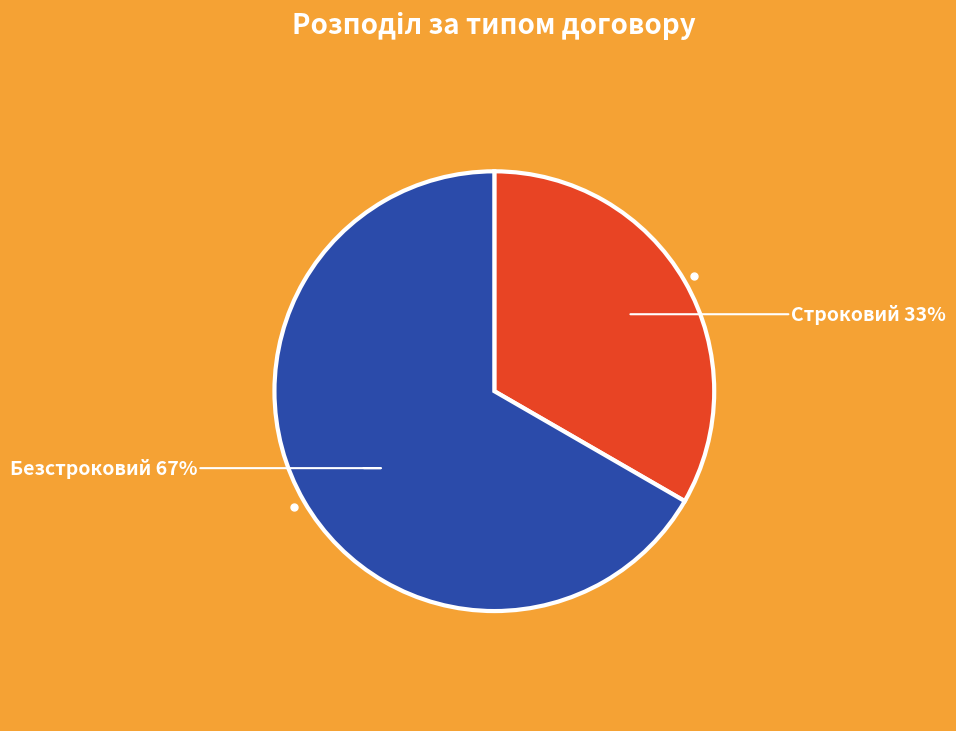

To the nearest percent, what is the average slice percentage?

50%